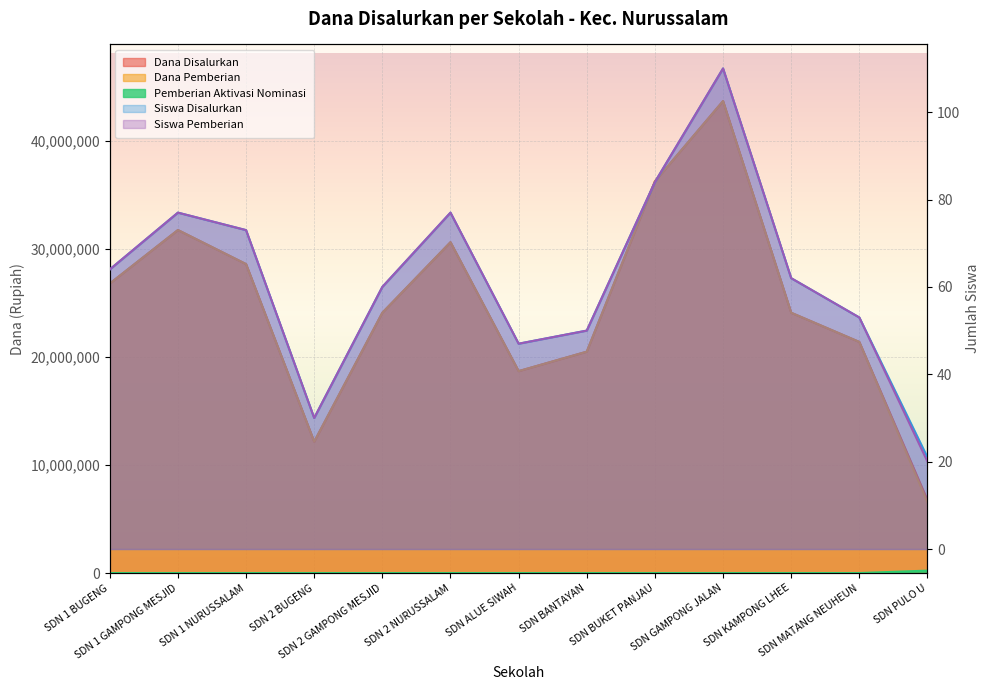

Is it true that Dana Pemberian equals 37529289 at SDN MATANG NEUHEUN?

False